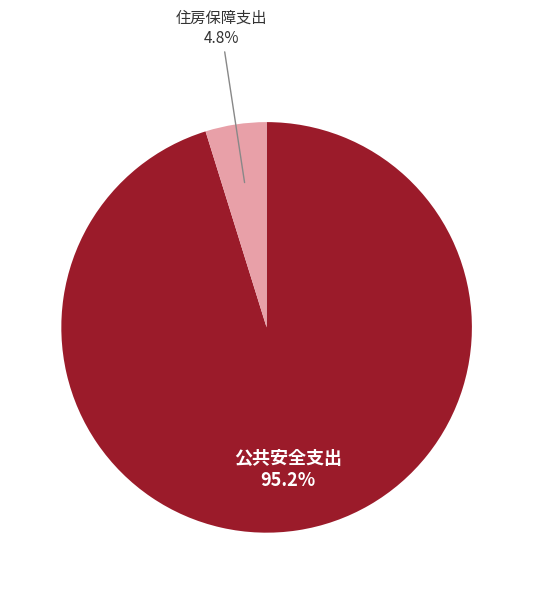

Is there a majority slice in this chart?

Yes